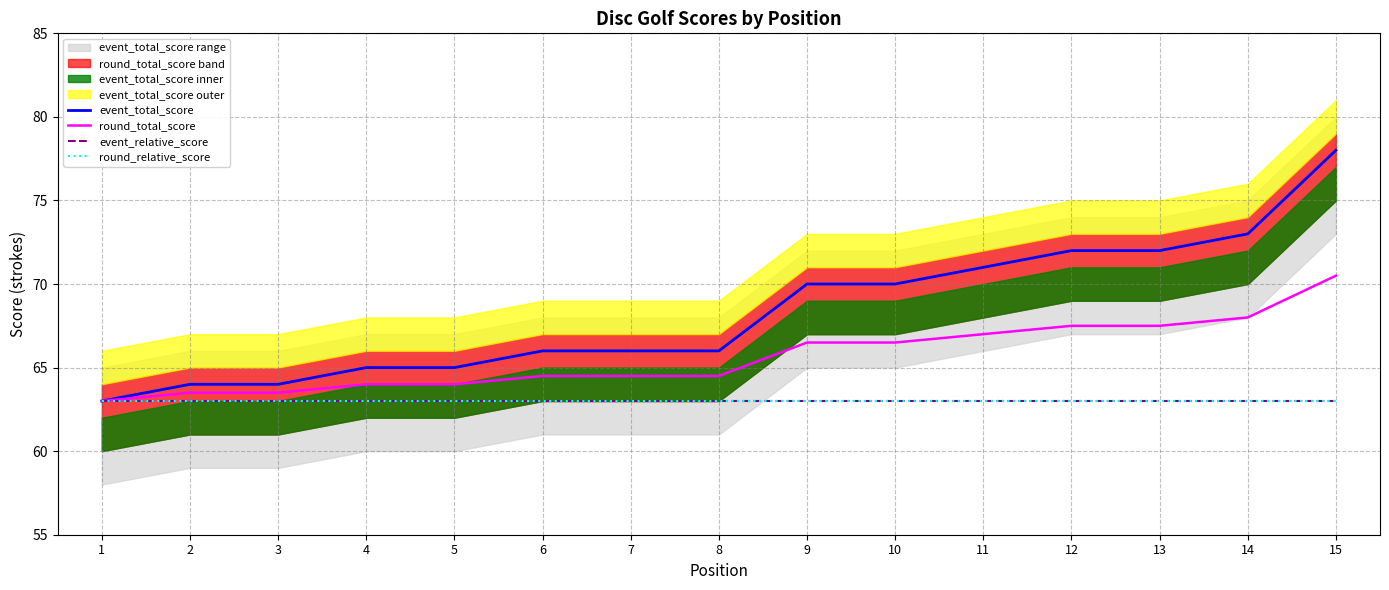

Is the value of round_total_score at 8 greater than the value of event_total_score at 12?

No